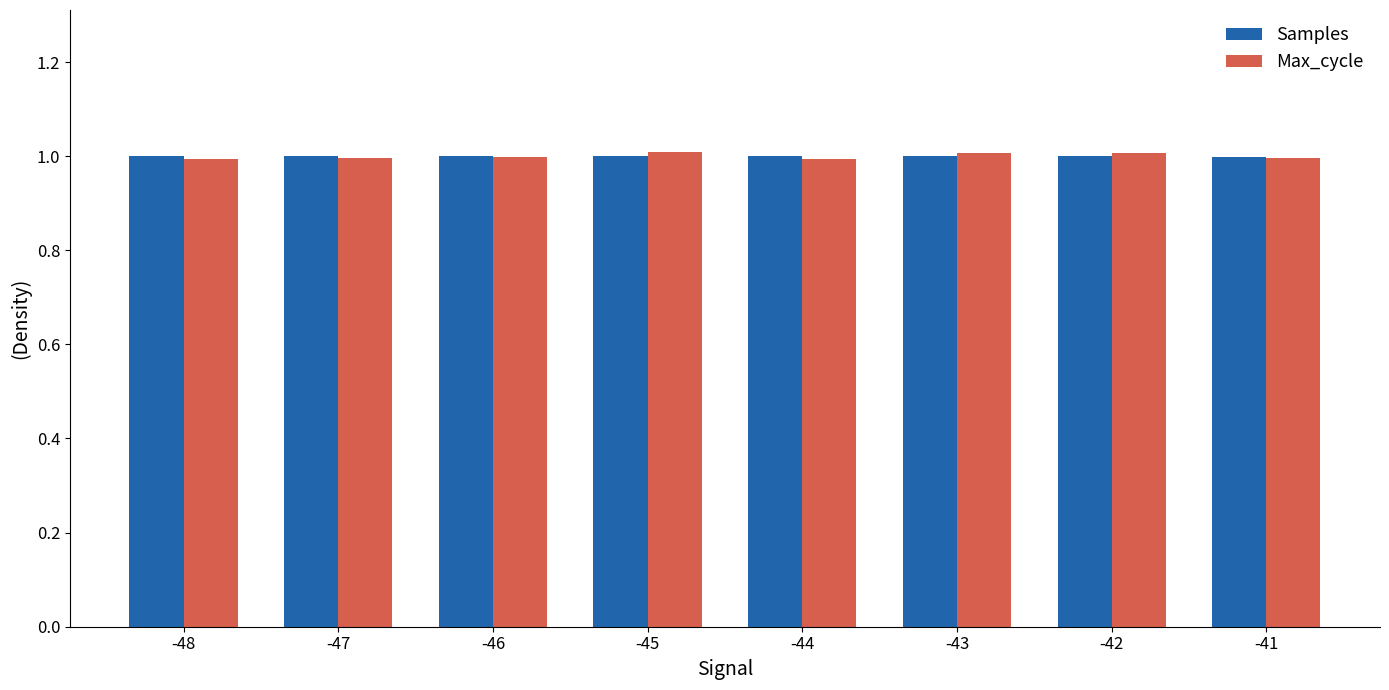

At how many categories does at least one series exceed 0?

8